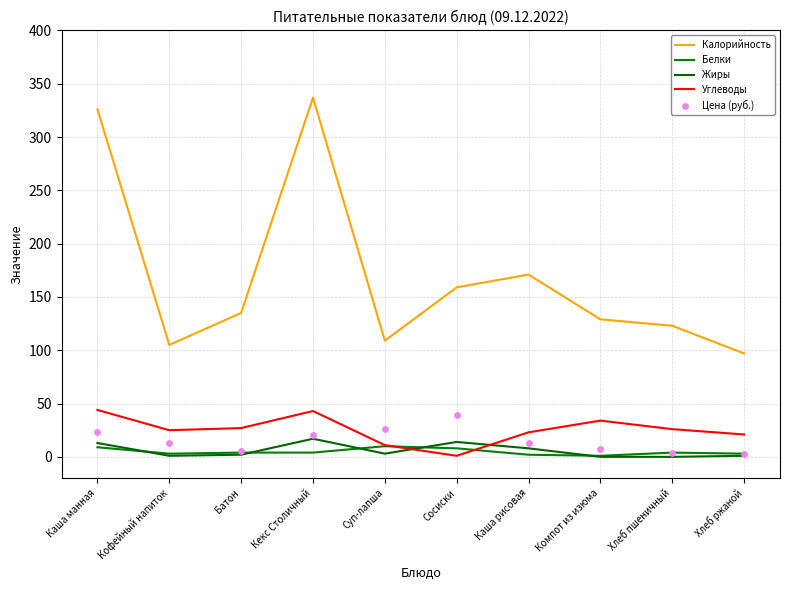

What is the total value across all series at Хлеб пшеничный?

156.4